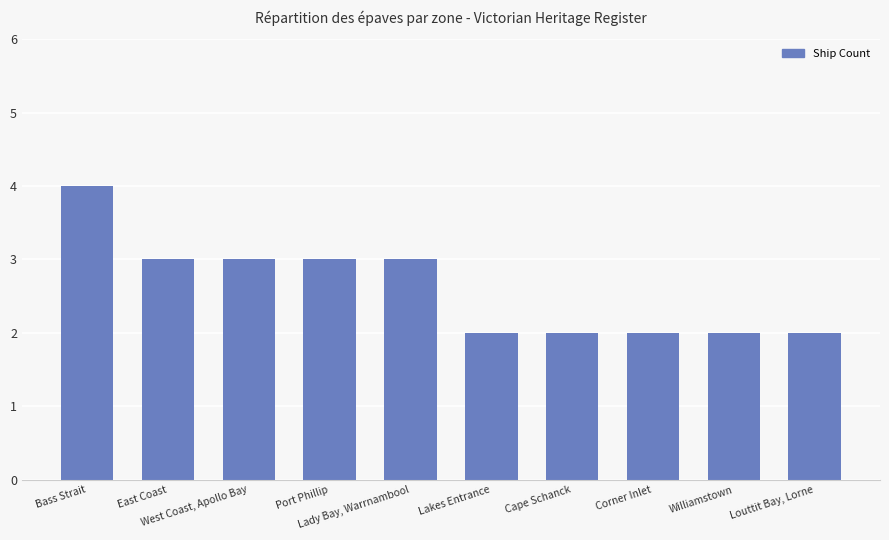

What is the label of the 6th bar from the right?

Lady Bay, Warrnambool